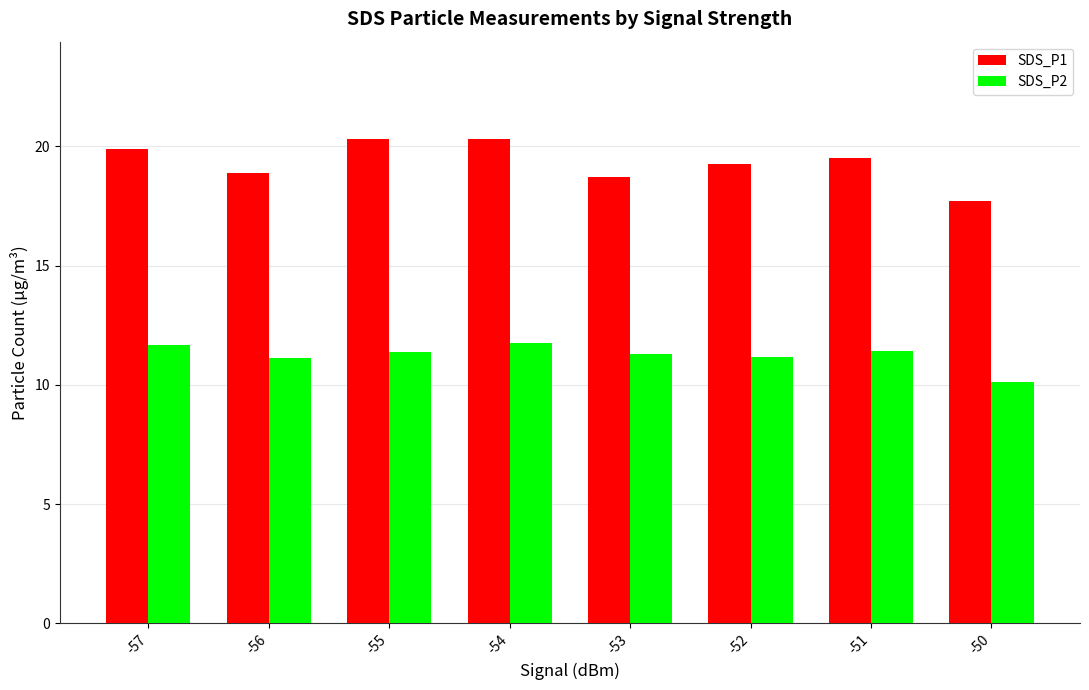

Which series changed the most between -56 and -54?

SDS_P1